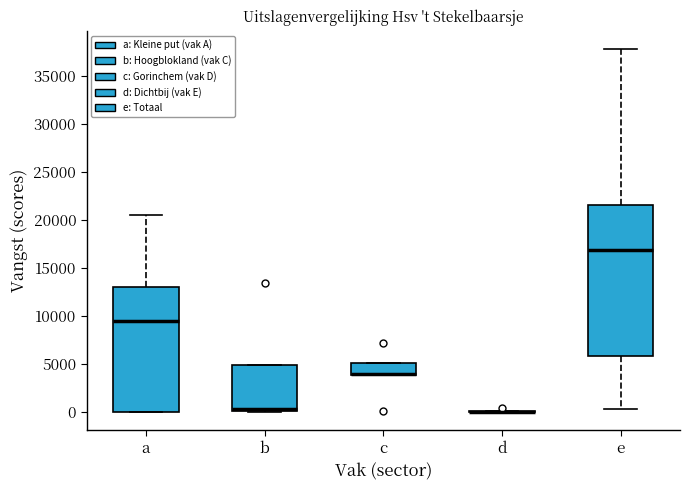

Reading left to right, transcribe this box plot: for each box, give where its median line is, the range the box spans, and where its two whiskers end, as read against the y-axis. The values are not printed on the chart, so give them approximately, as read against the axis.

a: median 9500, box 0 to 13000, whiskers 0 to 20500
b: median 500, box 0 to 5000, whiskers 0 to 5000
c: median 4000 (drawn on the box's lower edge), box 4000 to 5000, whiskers 4000 to 5000
d: box collapsed to a line at 0, whiskers 0 to 0
e: median 17000, box 6000 to 21500, whiskers 500 to 38000